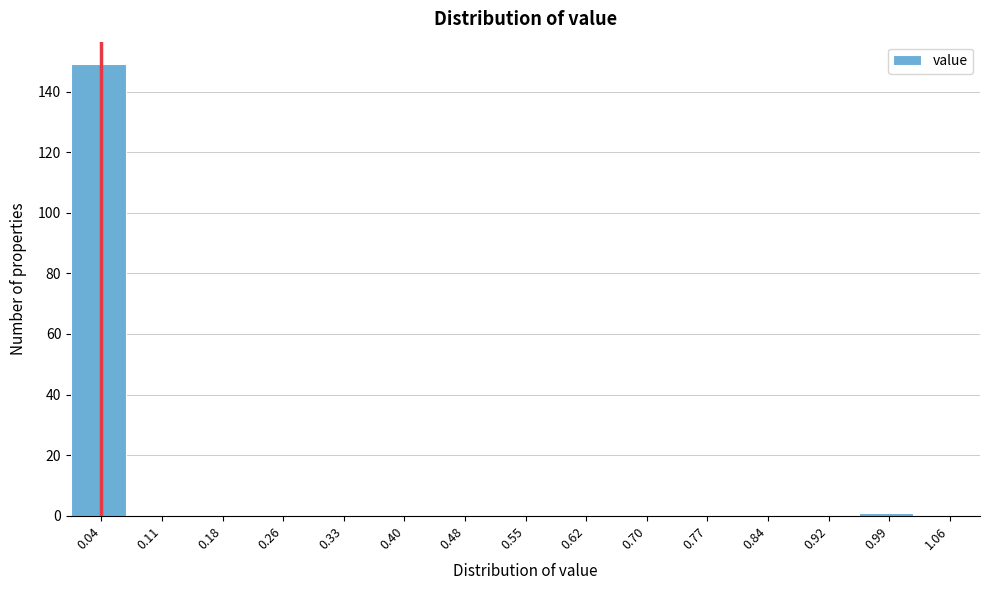

Reading left to right, transcribe this chart: for each bar, give the range it covers on the x-axis and its height. Neither the bar edges nor the heights are printed on the chart, so give them approximately, as read against the axes.

0.00 to 0.07: 150
0.07 to 0.15: 0
0.15 to 0.22: 0
0.22 to 0.29: 0
0.29 to 0.37: 0
0.37 to 0.44: 0
0.44 to 0.51: 0
0.51 to 0.59: 0
0.59 to 0.66: 0
0.66 to 0.73: 0
0.73 to 0.81: 0
0.81 to 0.88: 0
0.88 to 0.95: 0
0.95 to 1.03: under 2
1.03 to 1.10: 0